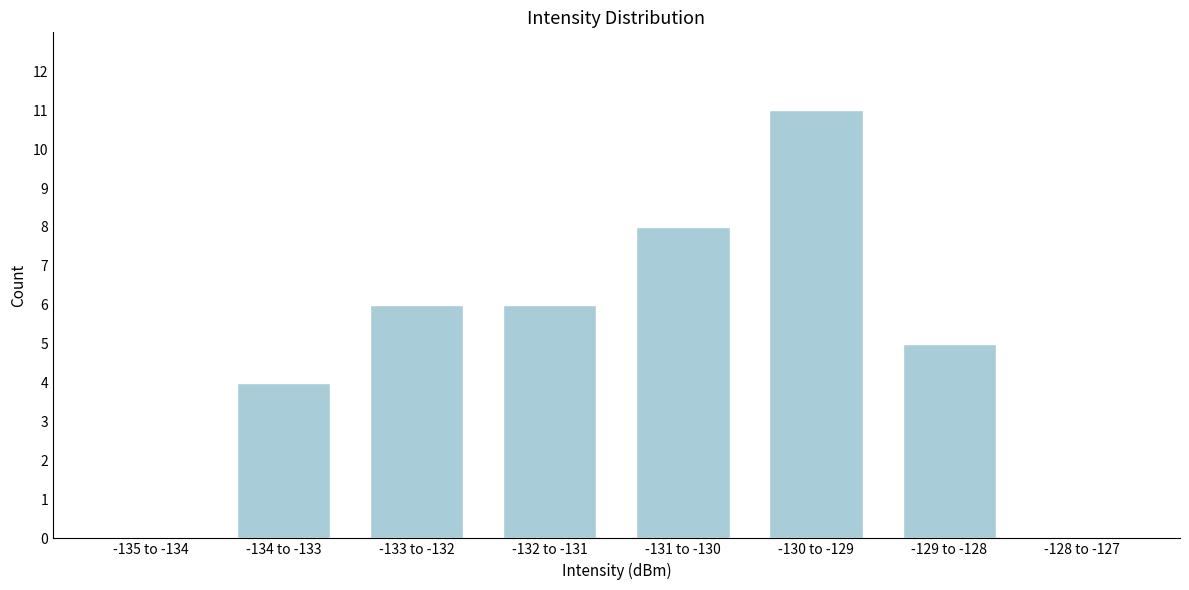

What is the sum of all values?

40